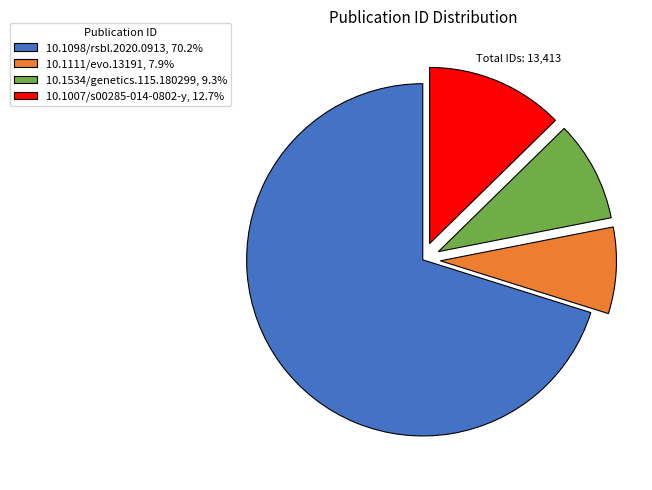

Do 10.1098/rsbl.2020.0913, 70.2% and 10.1007/s00285-014-0802-y, 12.7% together represent more than half of the pie?

Yes